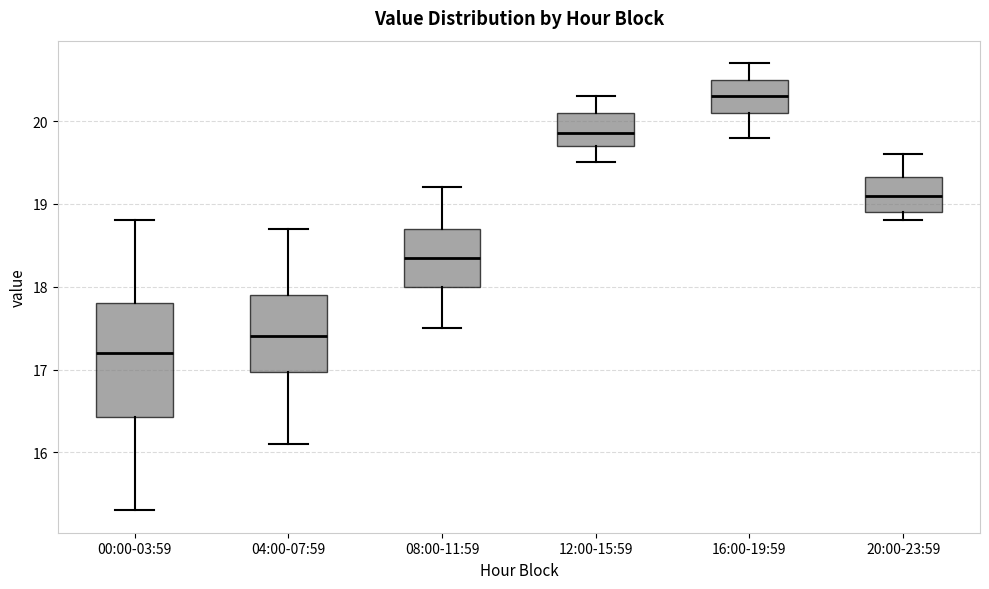

Reading left to right, transcribe this box plot: for each box, give where its median line is, the range the box spans, and where its two whiskers end, as read against the y-axis. The values are not printed on the chart, so give them approximately, as read against the axis.

00:00-03:59: median 17.2, box 16.4 to 17.8, whiskers 15.3 to 18.8
04:00-07:59: median 17.4, box 17.0 to 17.9, whiskers 16.1 to 18.7
08:00-11:59: median 18.4, box 18.0 to 18.7, whiskers 17.5 to 19.2
12:00-15:59: median 19.9, box 19.7 to 20.1, whiskers 19.5 to 20.3
16:00-19:59: median 20.3, box 20.1 to 20.5, whiskers 19.8 to 20.7
20:00-23:59: median 19.1, box 18.9 to 19.3, whiskers 18.8 to 19.6